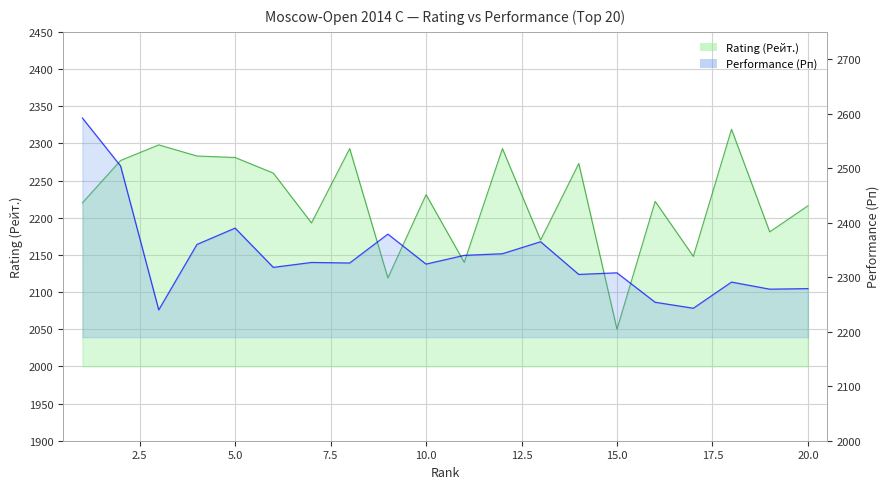

Does the chart have visible grid lines?

Yes